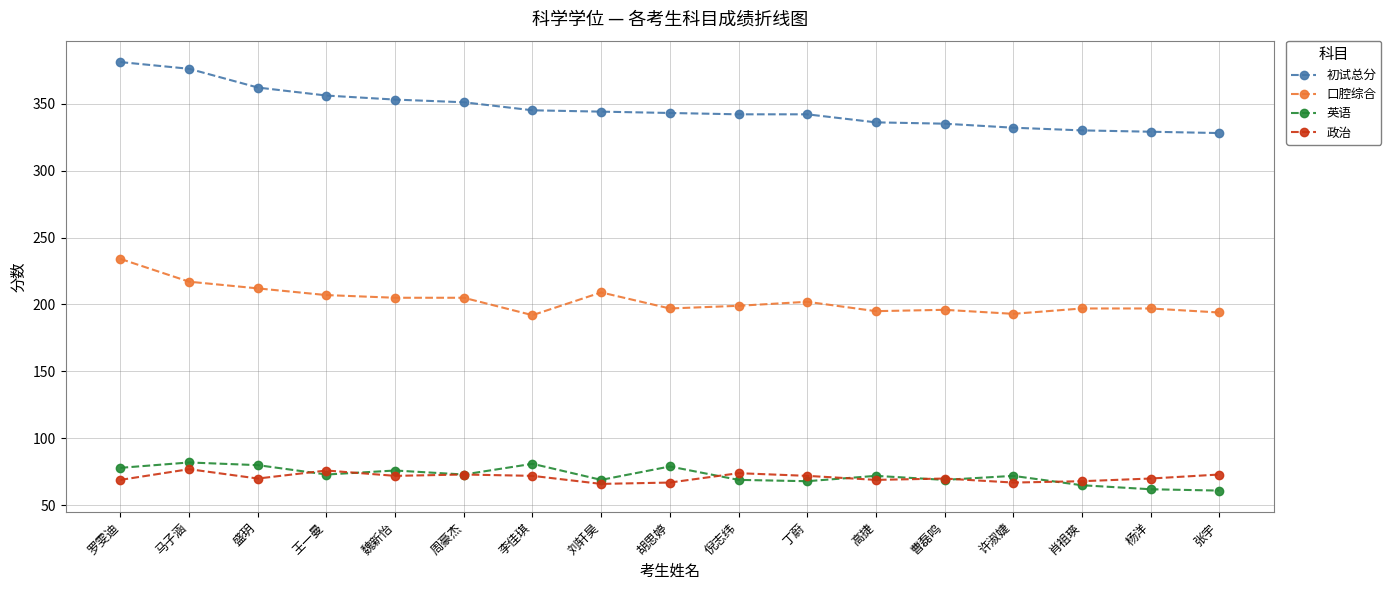

What position from the left is 丁蔚?

11